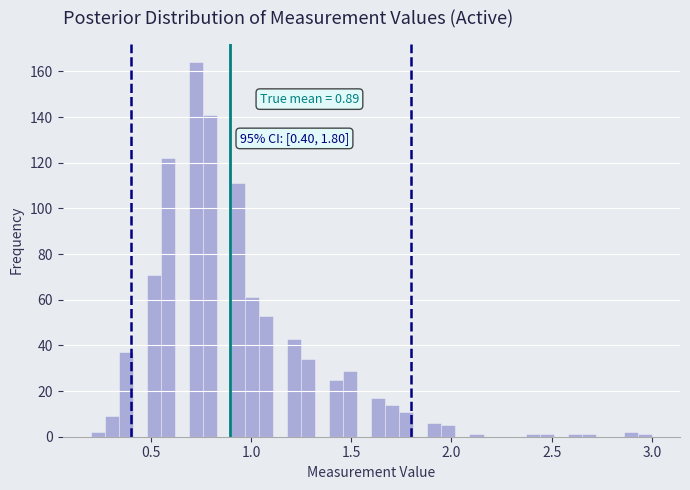

Around what value on the x-axis is the tallest bar? Give the approximate position of its centre, as read against the axis.

0.75